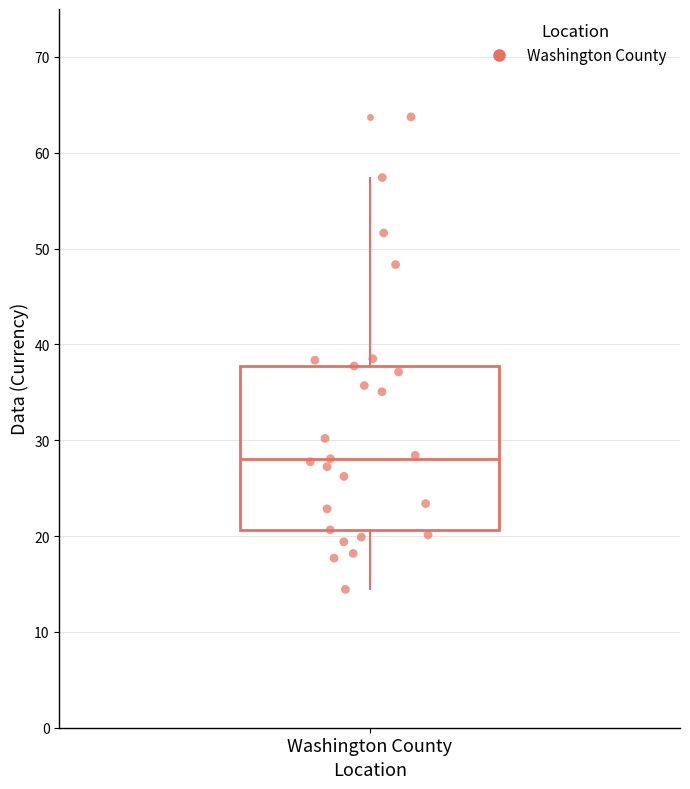

Transcribe this box plot: give where the median line is, the range the box spans, and where the two whiskers end, as read against the y-axis. The values are not printed on the chart, so give them approximately, as read against the axis.

median 28, box 21 to 38, whiskers 14 to 57